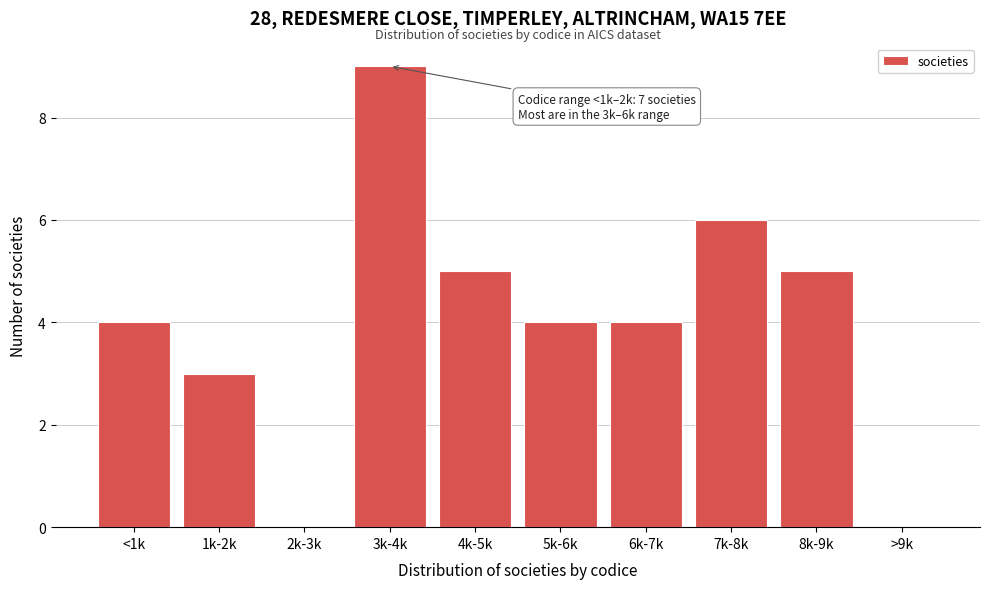

Reading left to right, extract all data points from this chart.

<1k=4	1k-2k=3	2k-3k=0	3k-4k=9	4k-5k=5	5k-6k=4	6k-7k=4	7k-8k=6	8k-9k=5	>9k=0